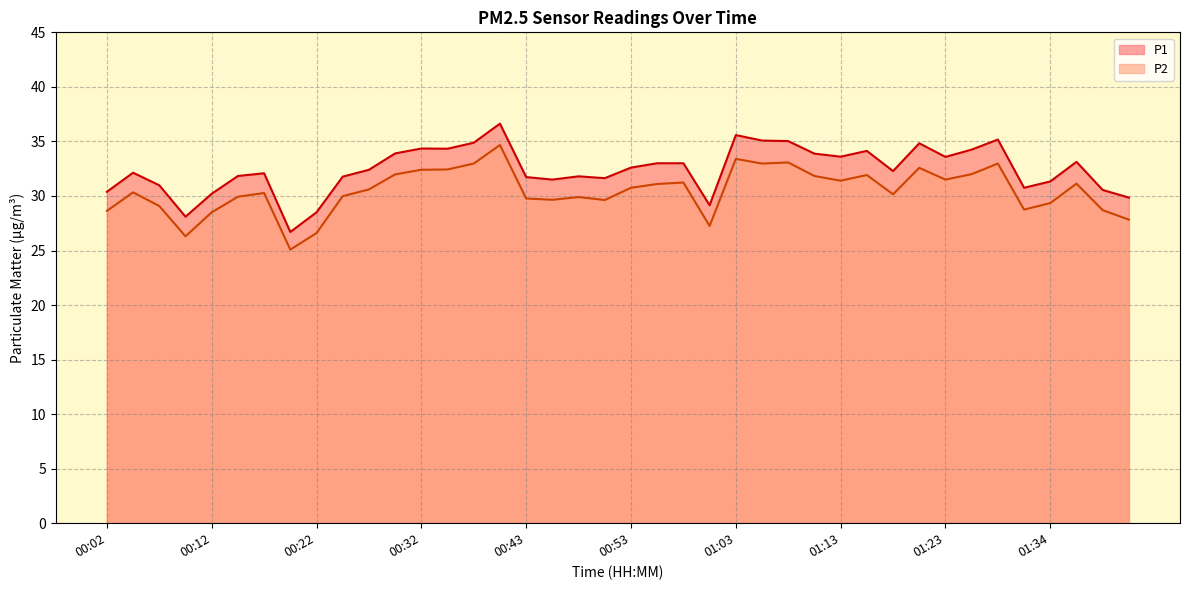

Which series has the widest spread of values?

P1